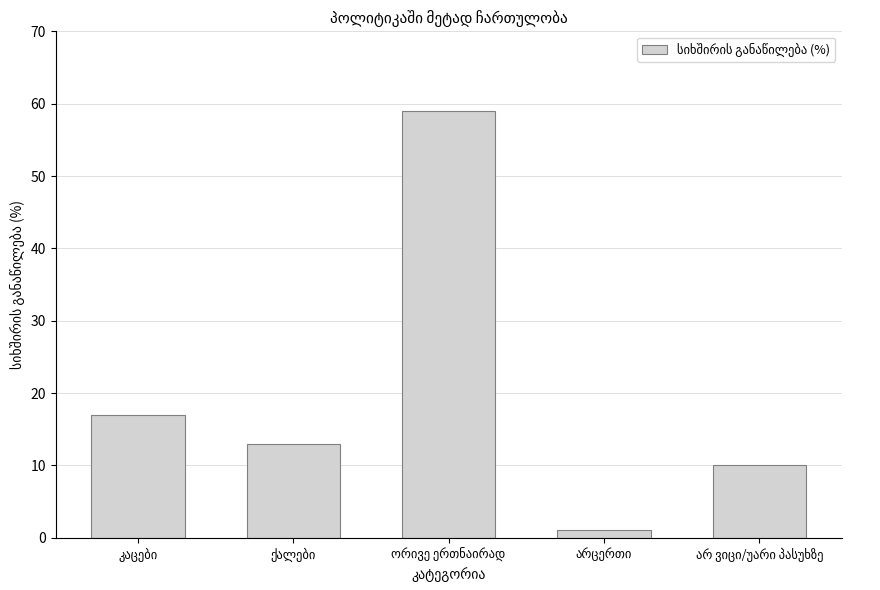

What is the average value?

20